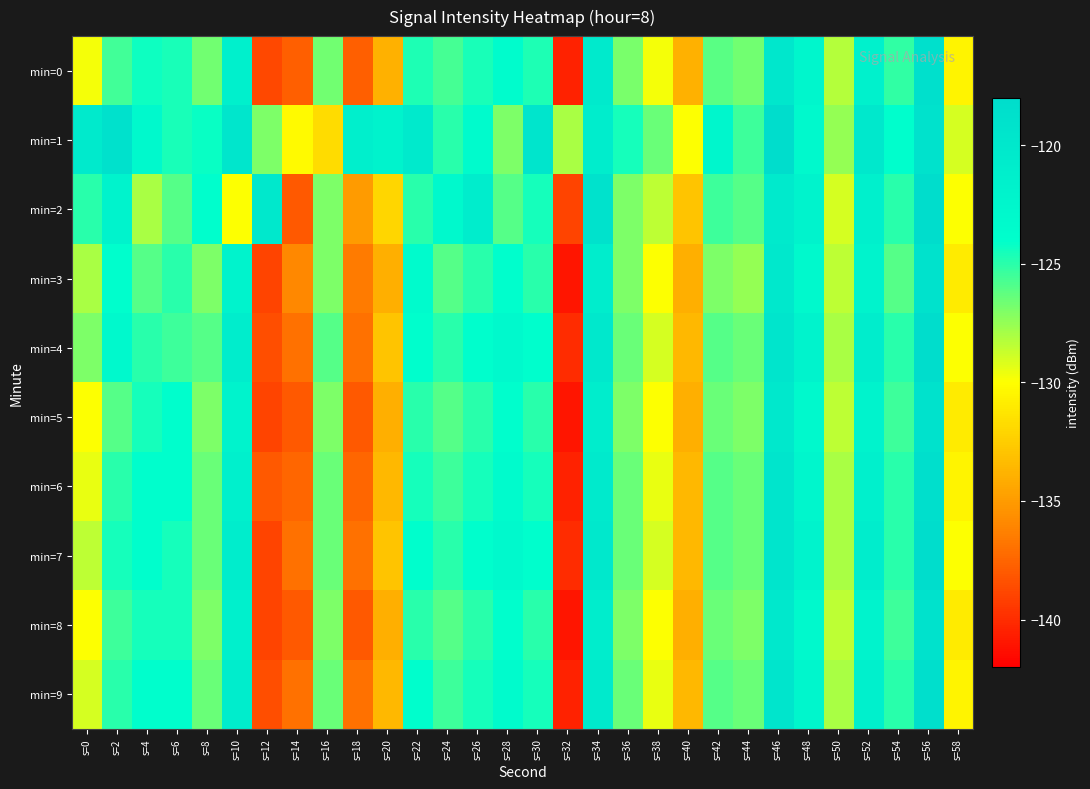

What is the maximum value shown in the chart?

-118.0